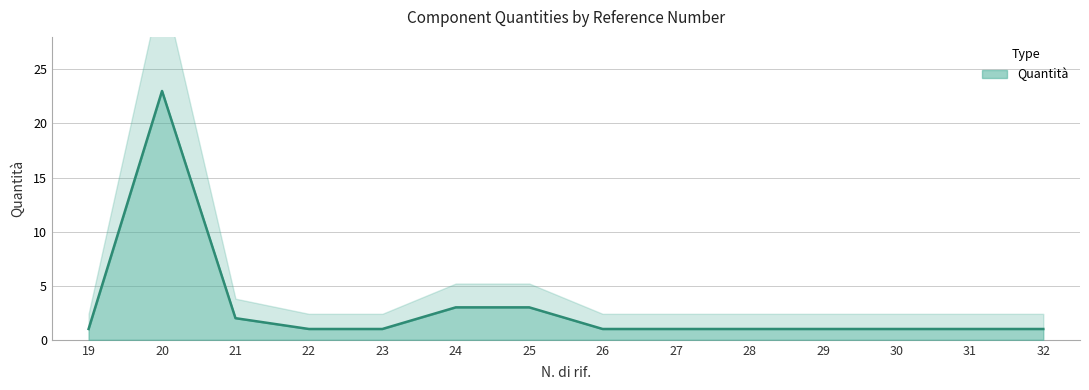

True or false: there are more than 0 points higher than both neighbors.

True